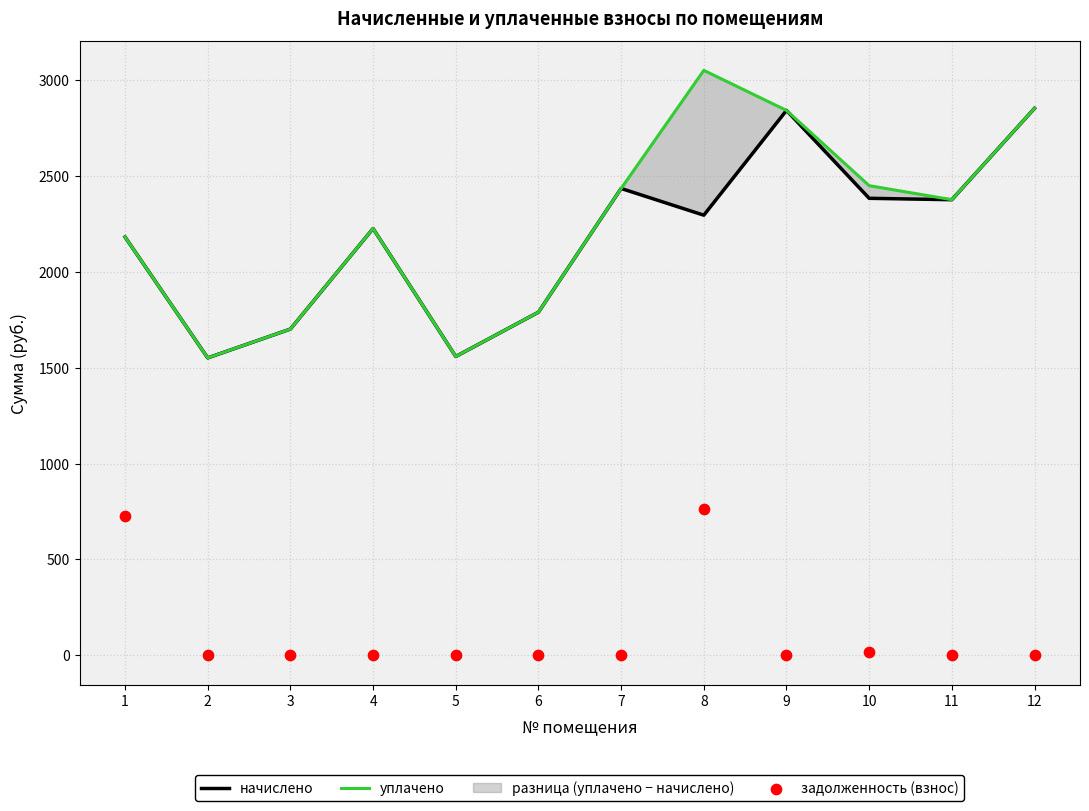

At how many categories does at least one series exceed 224?

12